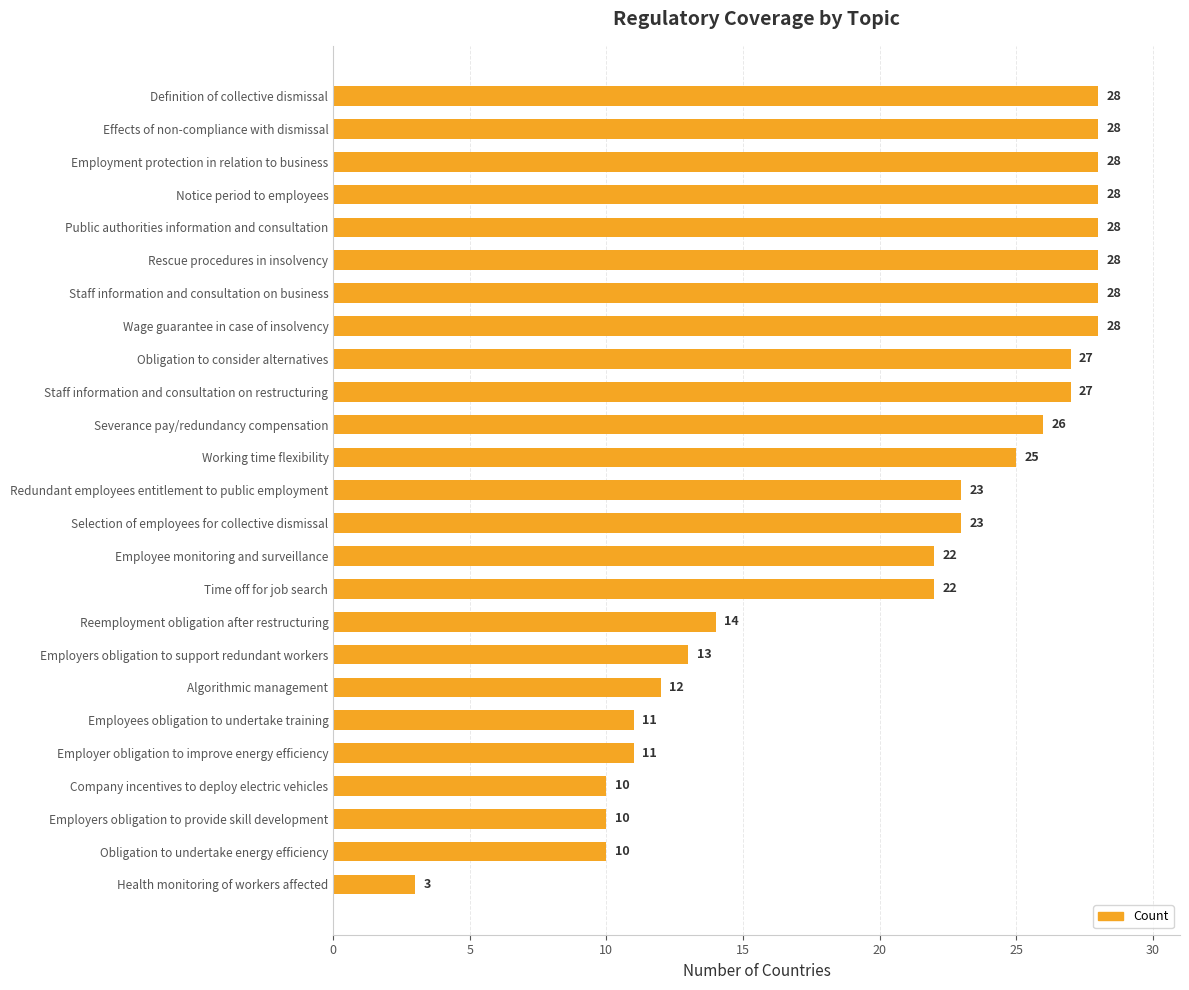

At which category does the chart reach its minimum across all series?

Health monitoring of workers affected